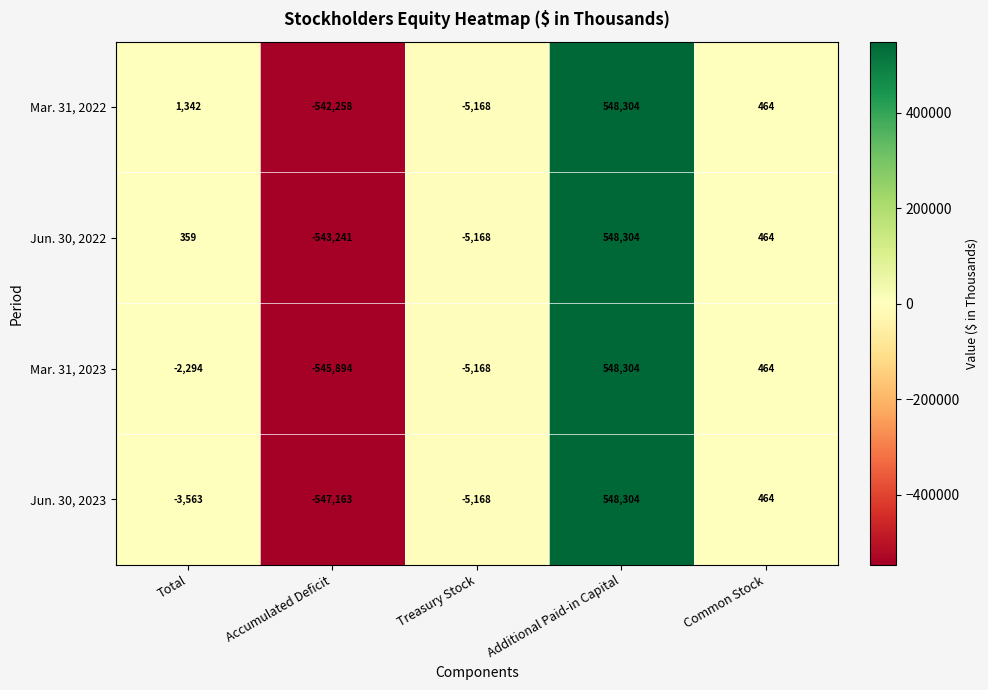

List the labels in order of Mar. 31, 2023 value, largest first.

Additional Paid-in Capital, Common Stock, Total, Treasury Stock, Accumulated Deficit